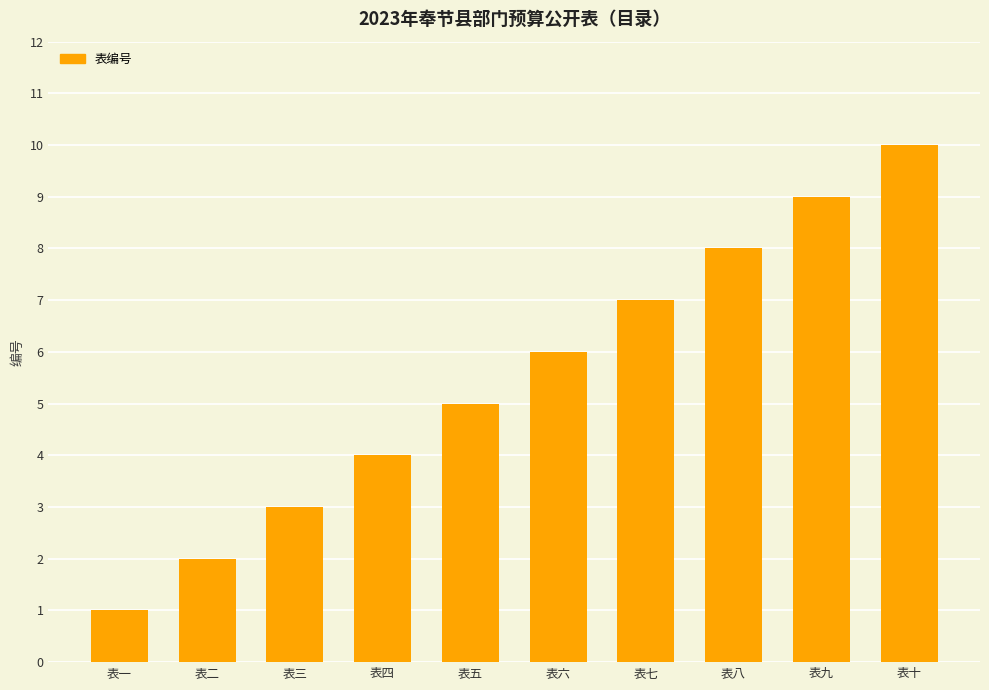

What is the label of the 4th bar from the left?

表四